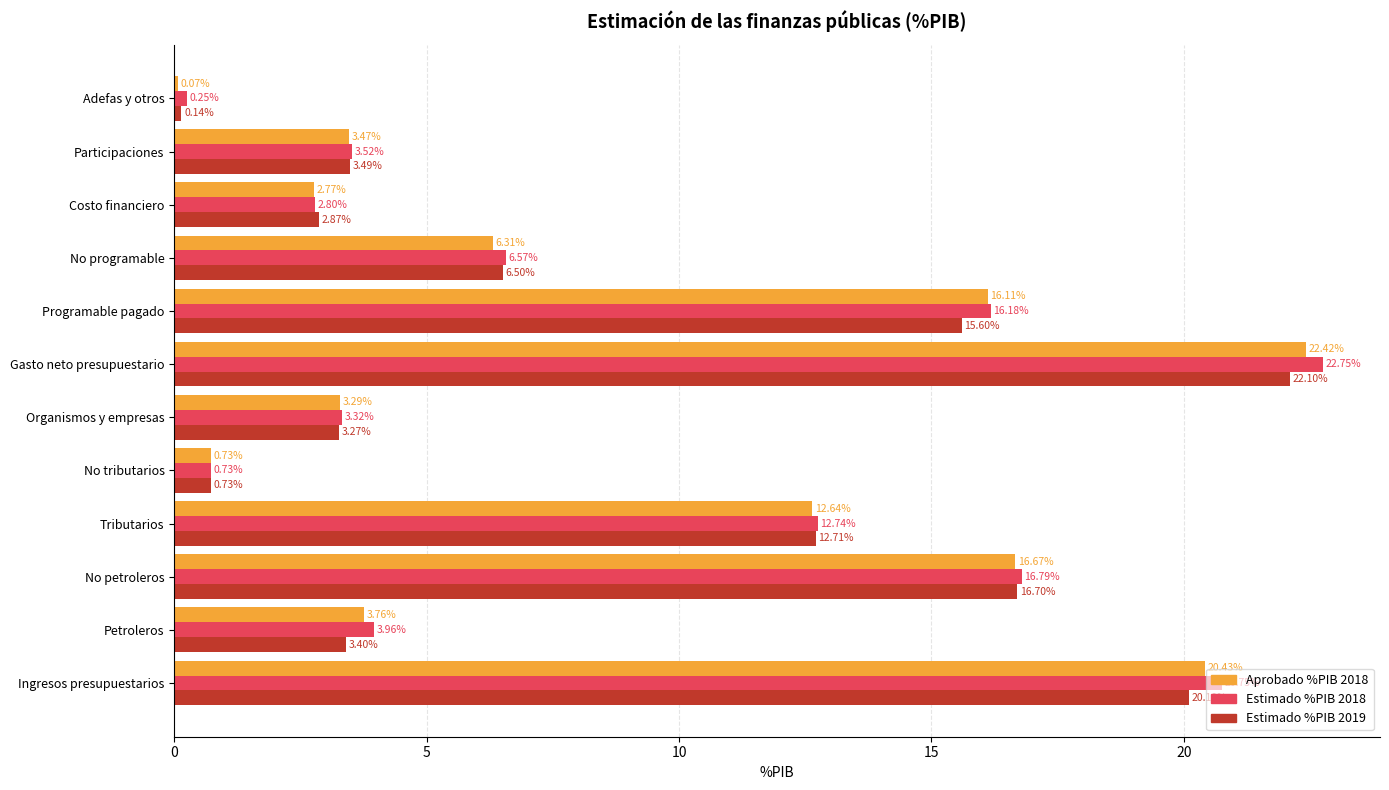

Which series has the largest total across all categories?

Estimado %PIB 2018